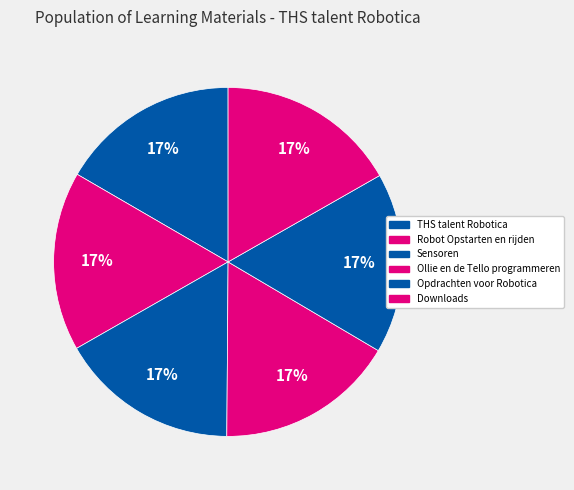

Which slice is the smallest?

Robot Opstarten en rijden